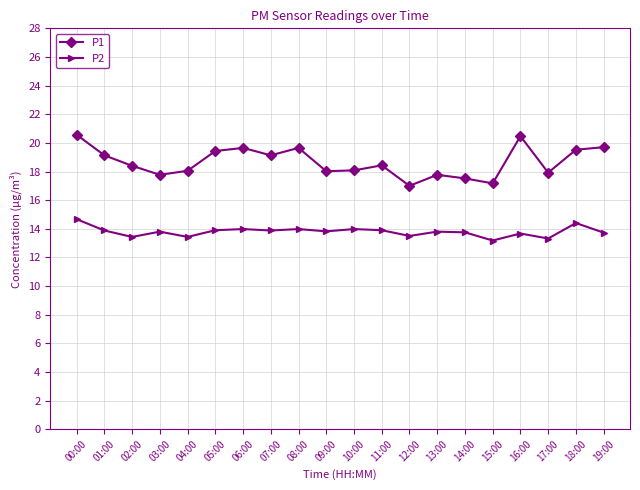

How many data points does each series have?

20